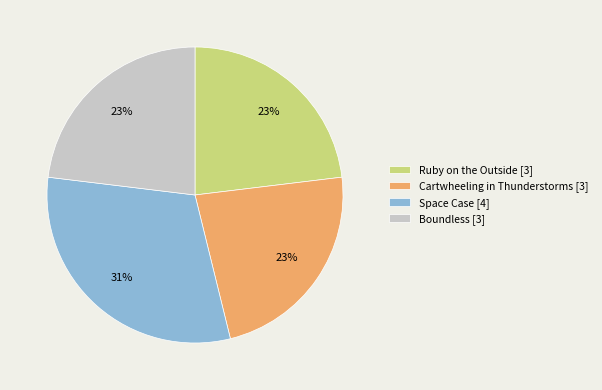

Does Ruby on the Outside account for over 50% of the chart?

No